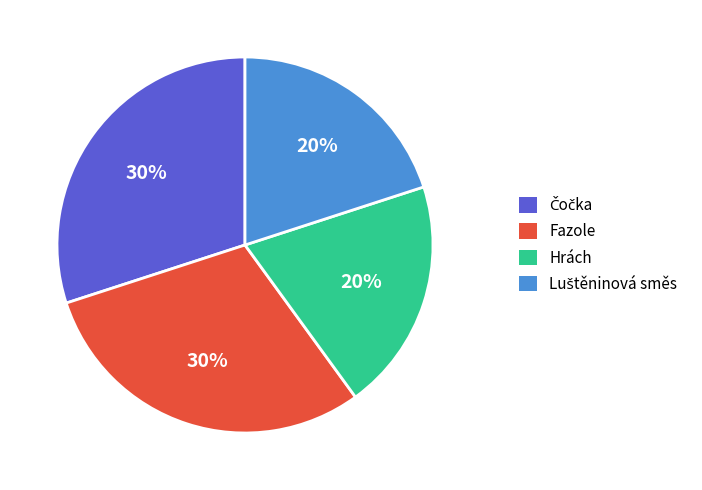

Does Fazole account for over 50% of the chart?

No